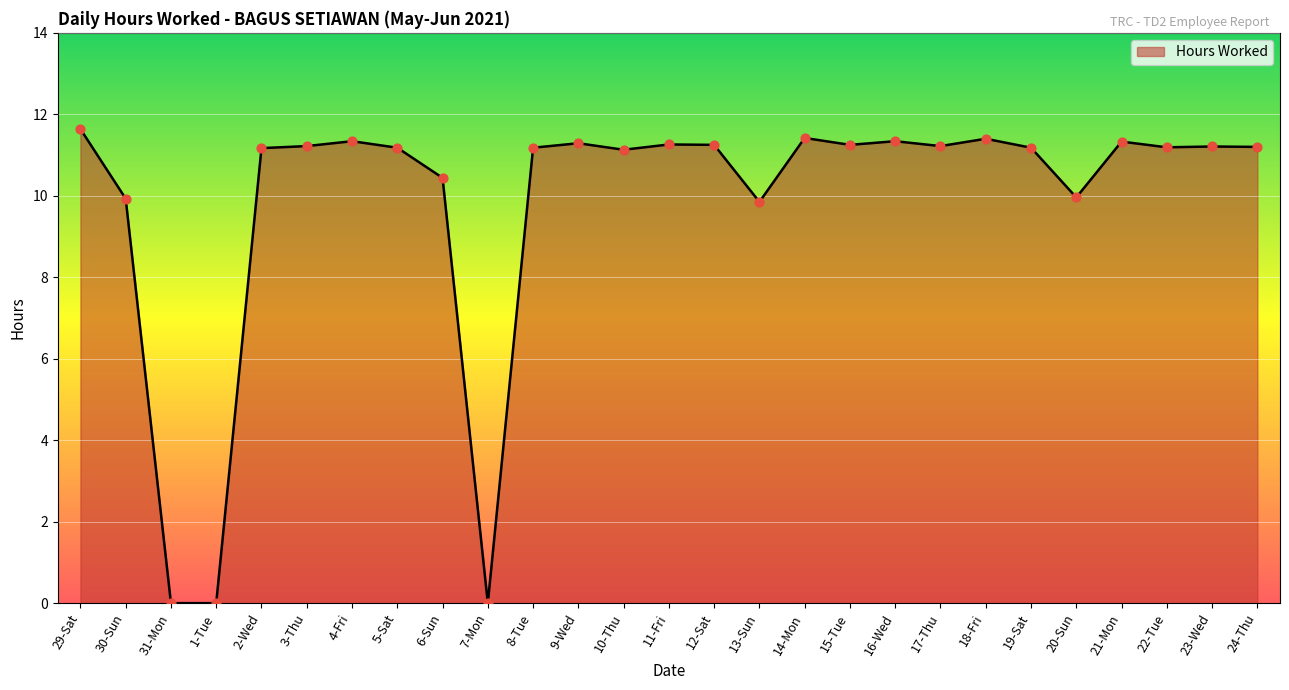

What is the ratio of the value at 9-Wed to the value at 18-Fri?

1.0